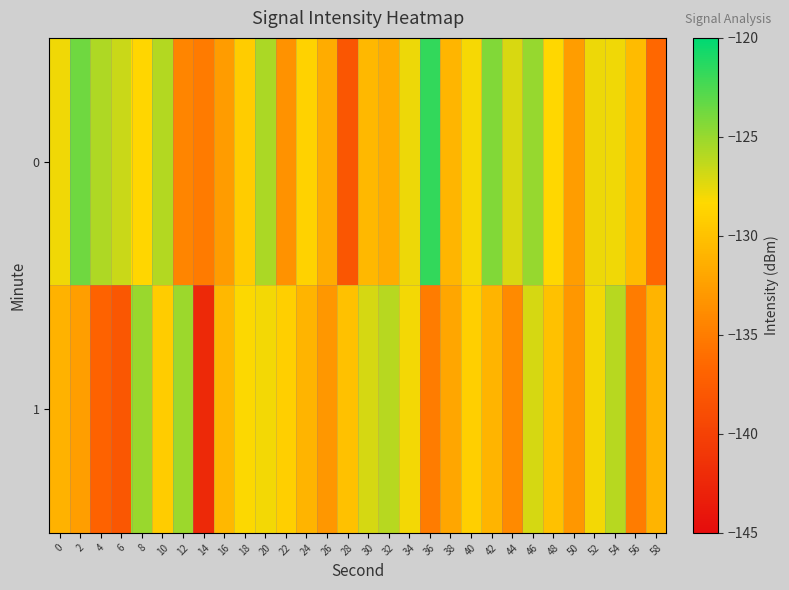

Reading right to left, list all the values displayed in this chart.

0: 58=-136.5	56=-130.5	54=-127.9	52=-127.8	50=-132.6	48=-128.5	46=-124.9	44=-127.0	42=-124.2	40=-128.0	38=-130.9	36=-121.7	34=-127.8	32=-131.6	30=-130.7	28=-138.2	26=-131.6	24=-128.8	22=-133.4	20=-125.6	18=-129.2	16=-132.7	14=-135.1	12=-134.4	10=-125.9	8=-128.6	6=-126.6	4=-125.8	2=-123.6	0=-127.9
1: 58=-131.0	56=-135.0	54=-126.0	52=-128.0	50=-133.0	48=-130.0	46=-127.0	44=-134.0	42=-131.0	40=-129.0	38=-132.0	36=-135.0	34=-128.0	32=-126.0	30=-127.0	28=-130.0	26=-133.0	24=-131.0	22=-129.0	20=-128.0	18=-128.2	16=-130.7	14=-142.3	12=-125.2	10=-129.2	8=-125.1	6=-138.0	4=-136.9	2=-132.6	0=-131.1